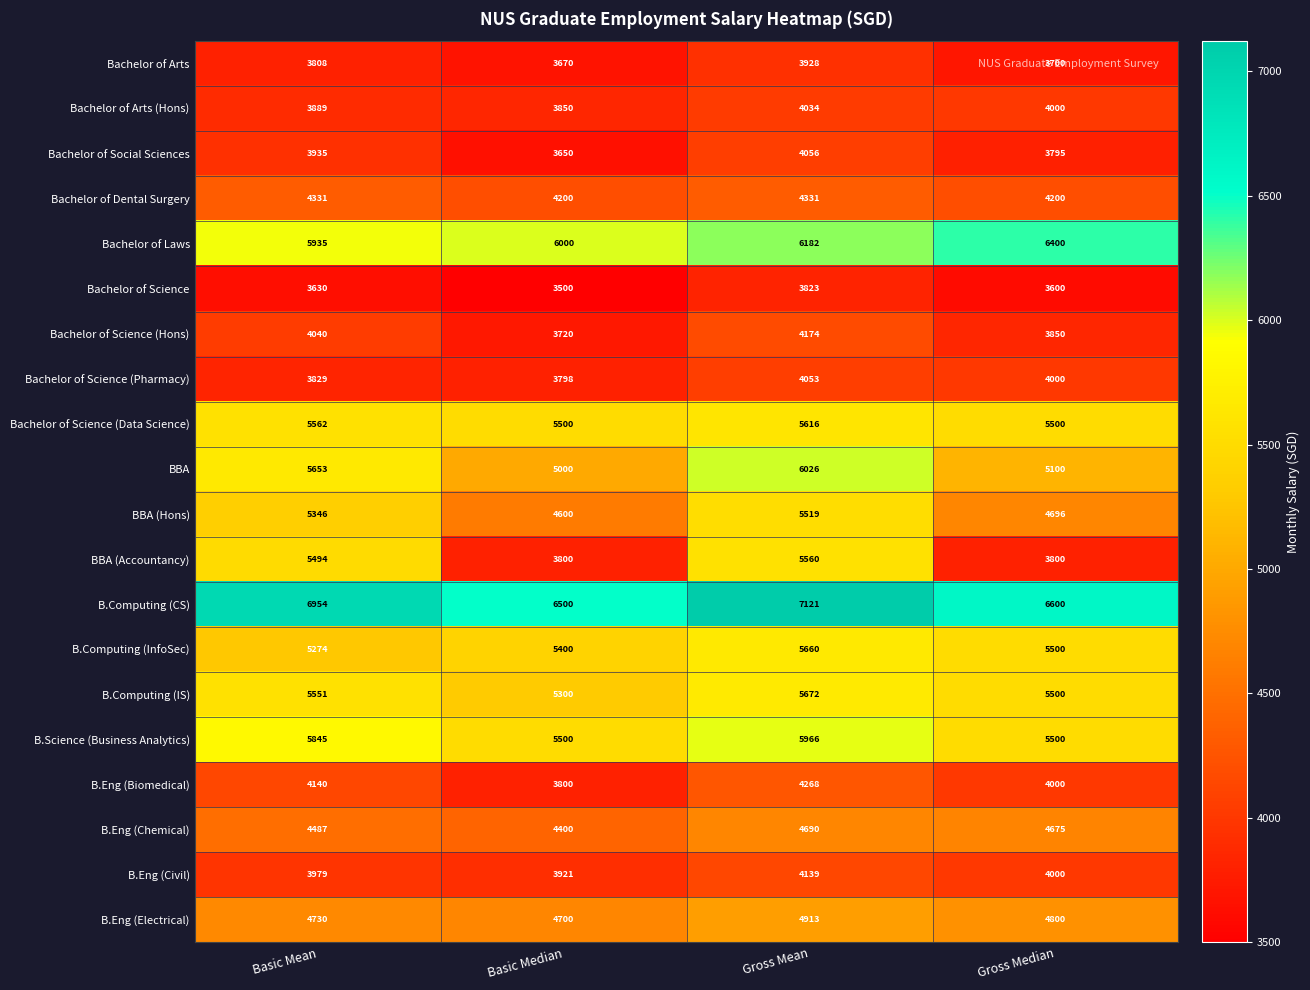

Rank the series by their maximum value, from highest to lowest.

B.Computing (CS), Bachelor of Laws, BBA, B.Science (Business Analytics), B.Computing (IS), B.Computing (InfoSec), Bachelor of Science (Data Science), BBA (Accountancy), BBA (Hons), B.Eng (Electrical), B.Eng (Chemical), Bachelor of Dental Surgery, B.Eng (Biomedical), Bachelor of Science (Hons), B.Eng (Civil), Bachelor of Social Sciences, Bachelor of Science (Pharmacy), Bachelor of Arts (Hons), Bachelor of Arts, Bachelor of Science